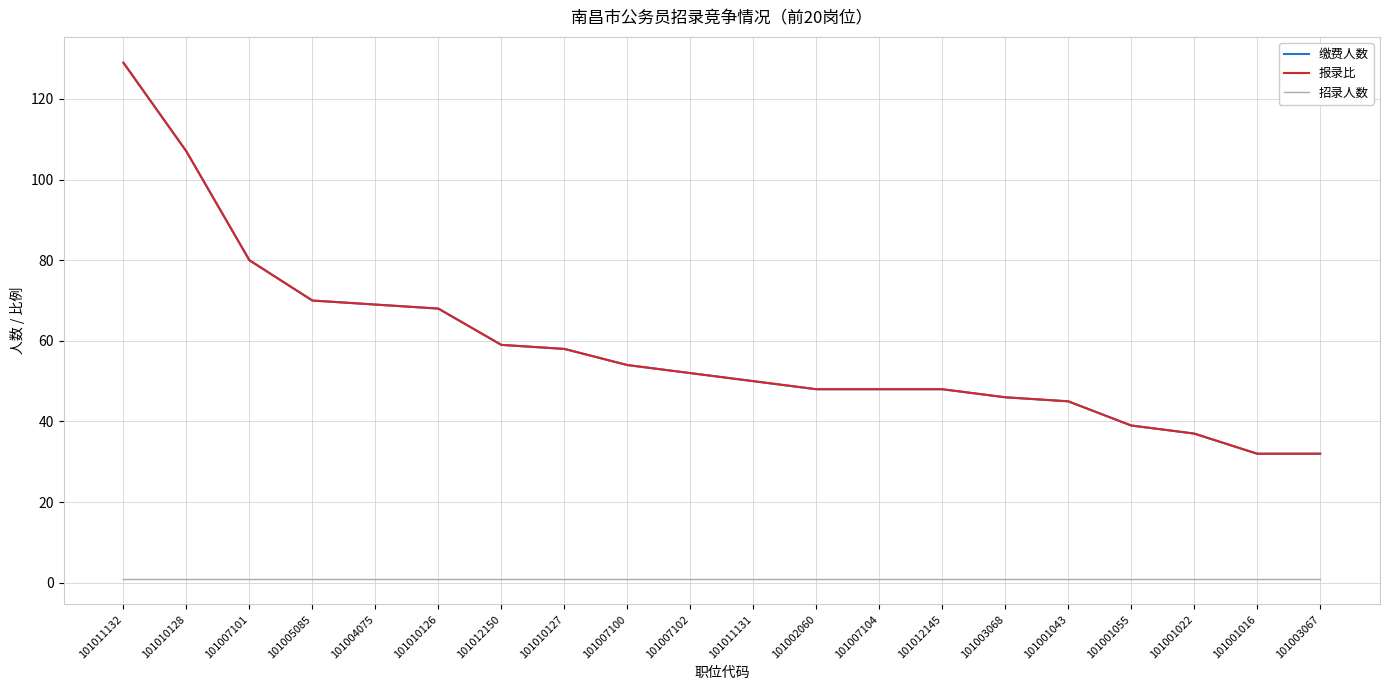

The value of 缴费人数 at 101001022 is 50. True or false?

False